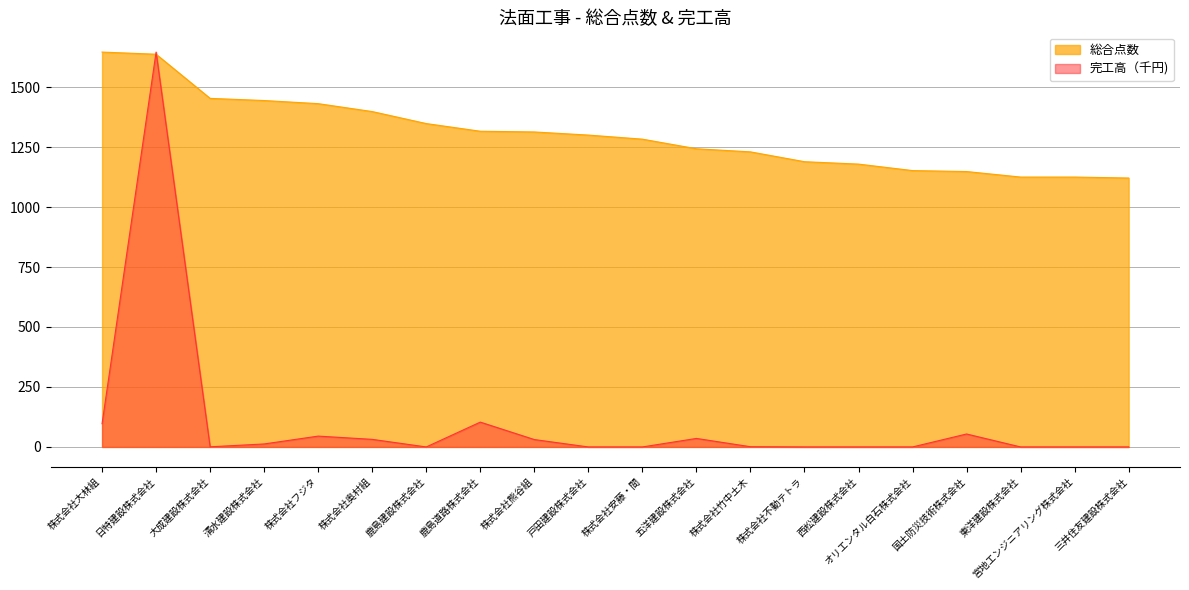

True or false: 完工高（千円) and 総合点数 cross at least once.

True